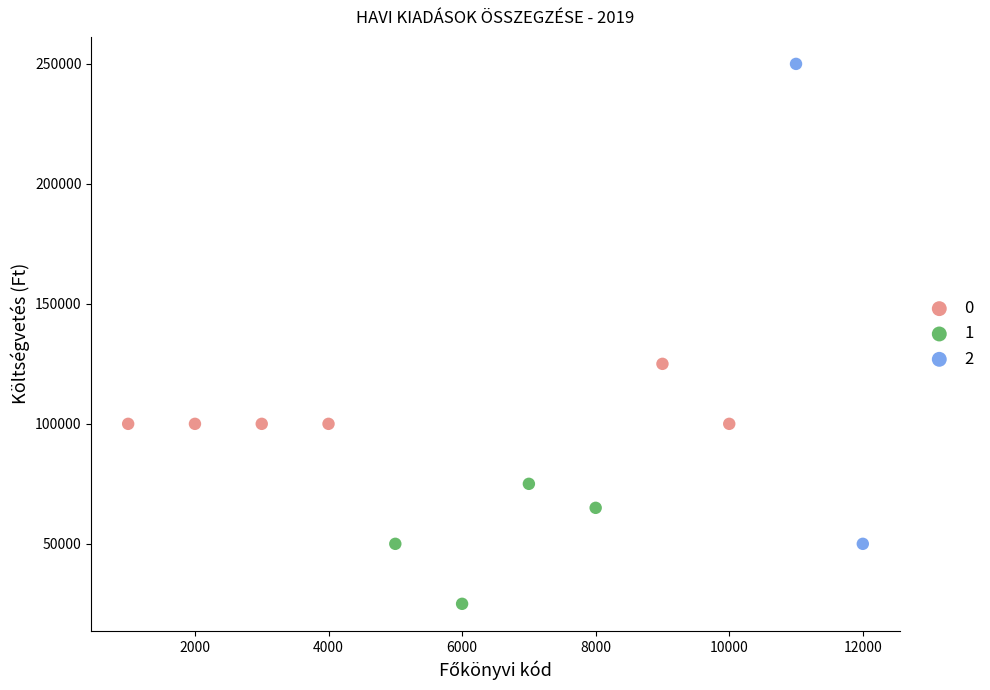

What are all the series names shown in the legend?

0, 1, 2